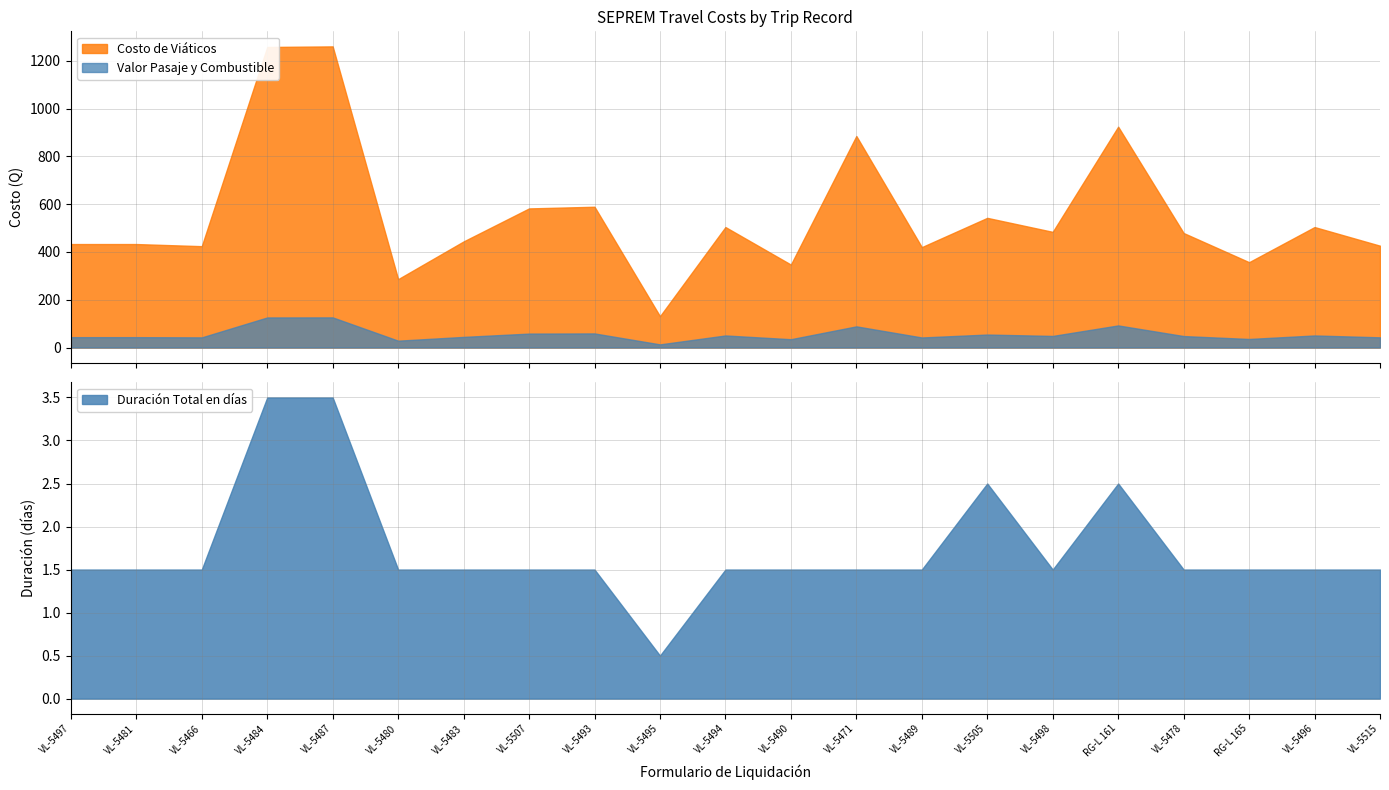

True or false: Valor Pasaje y Combustible and Costo de Viáticos intersect in this chart.

False